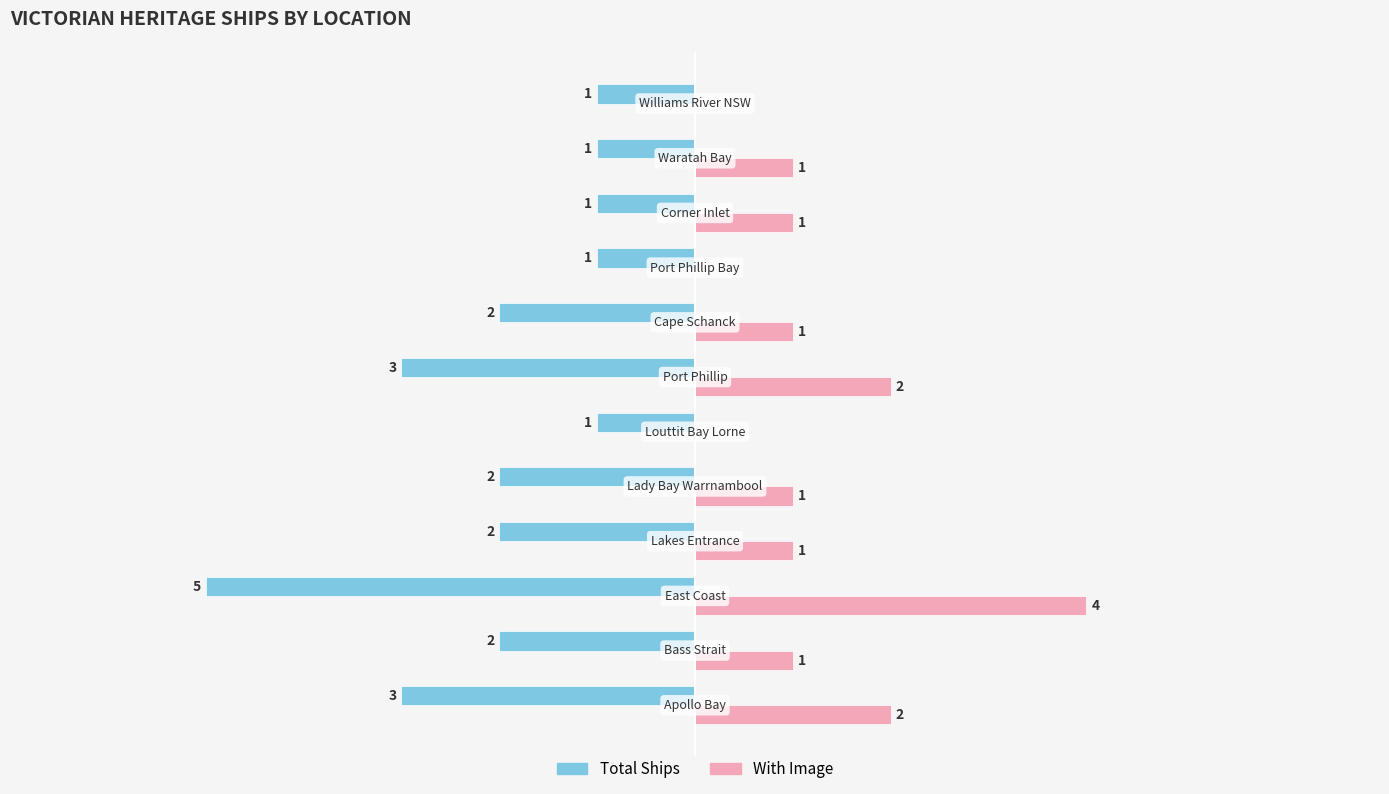

Which series has the largest total across all categories?

With Image